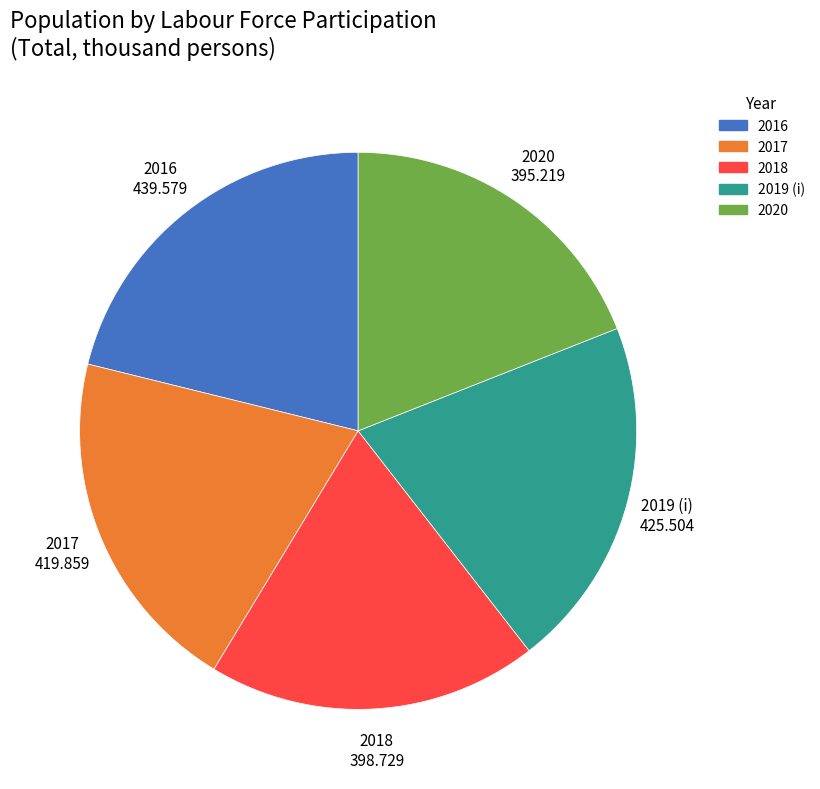

How many segments does this pie chart have?

5